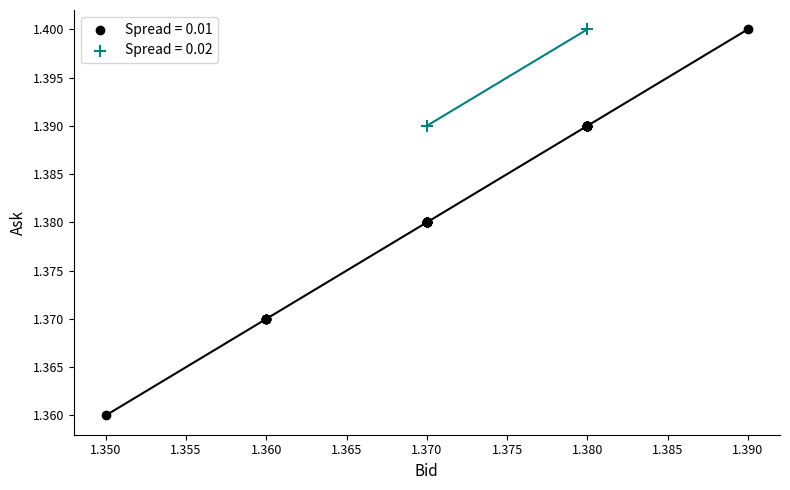

Which series has the widest spread of Y values?

Spread = 0.01